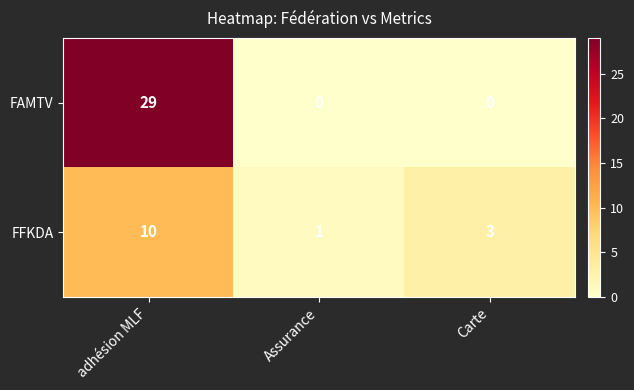

Reading left to right, list all the values displayed in this chart.

FAMTV: adhésion MLF=29	Assurance=0	Carte=0
FFKDA: adhésion MLF=10	Assurance=1	Carte=3